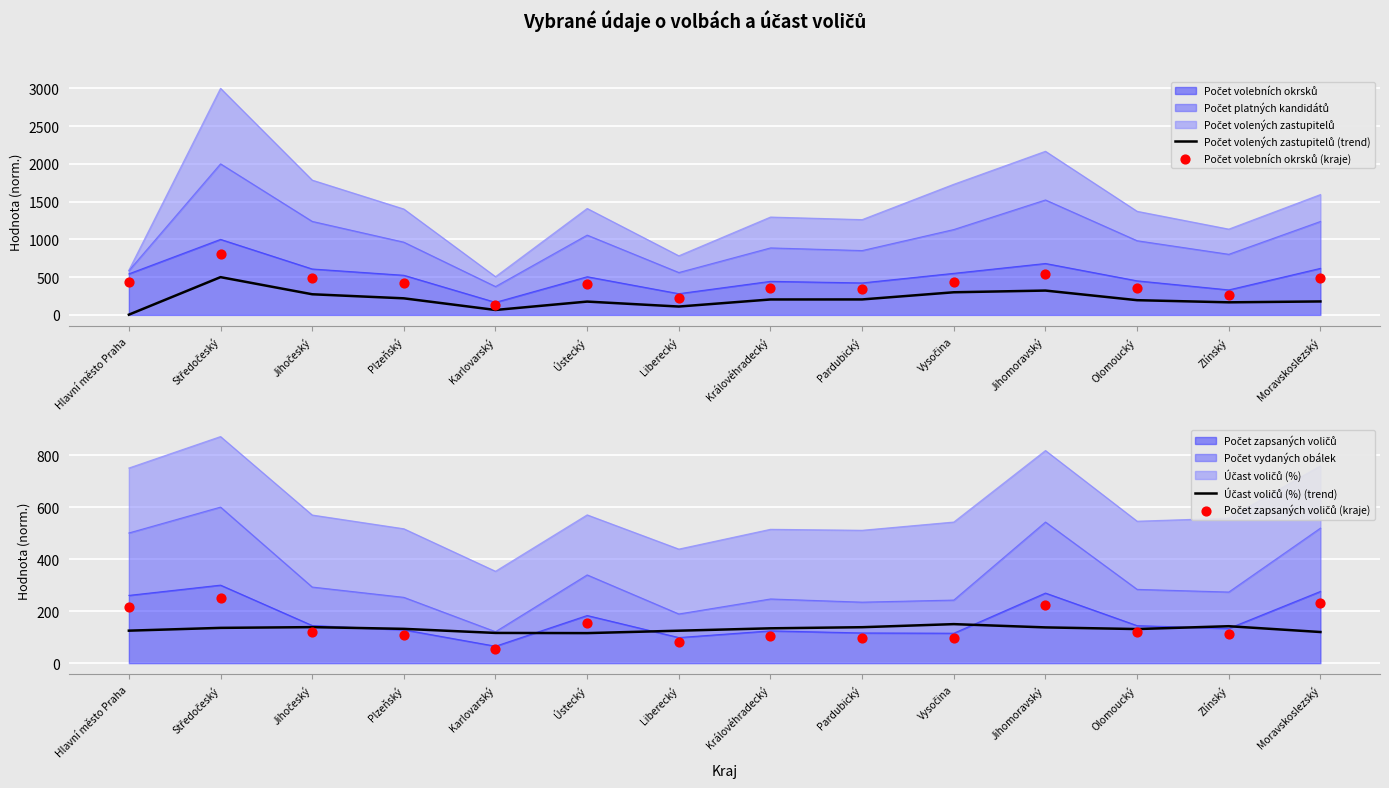

Which series has the widest spread of Y values?

Počet volebních okrsků (kraje)